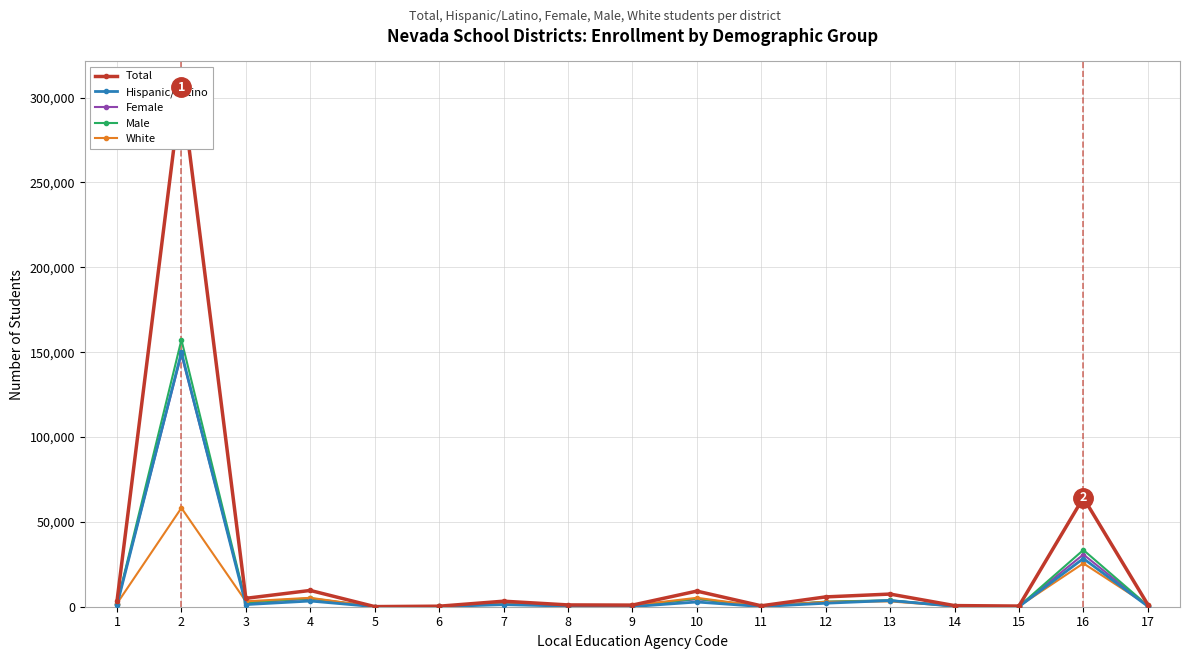

Which series has the widest spread of values?

Total